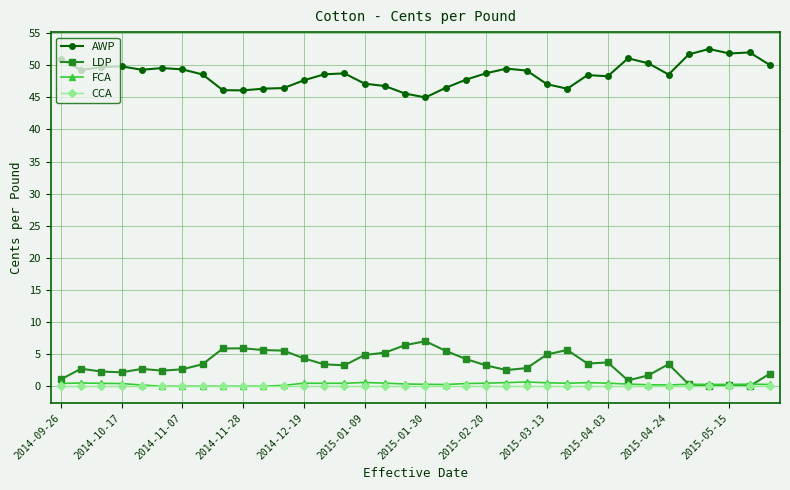

True or false: AWP and CCA cross at least once.

False